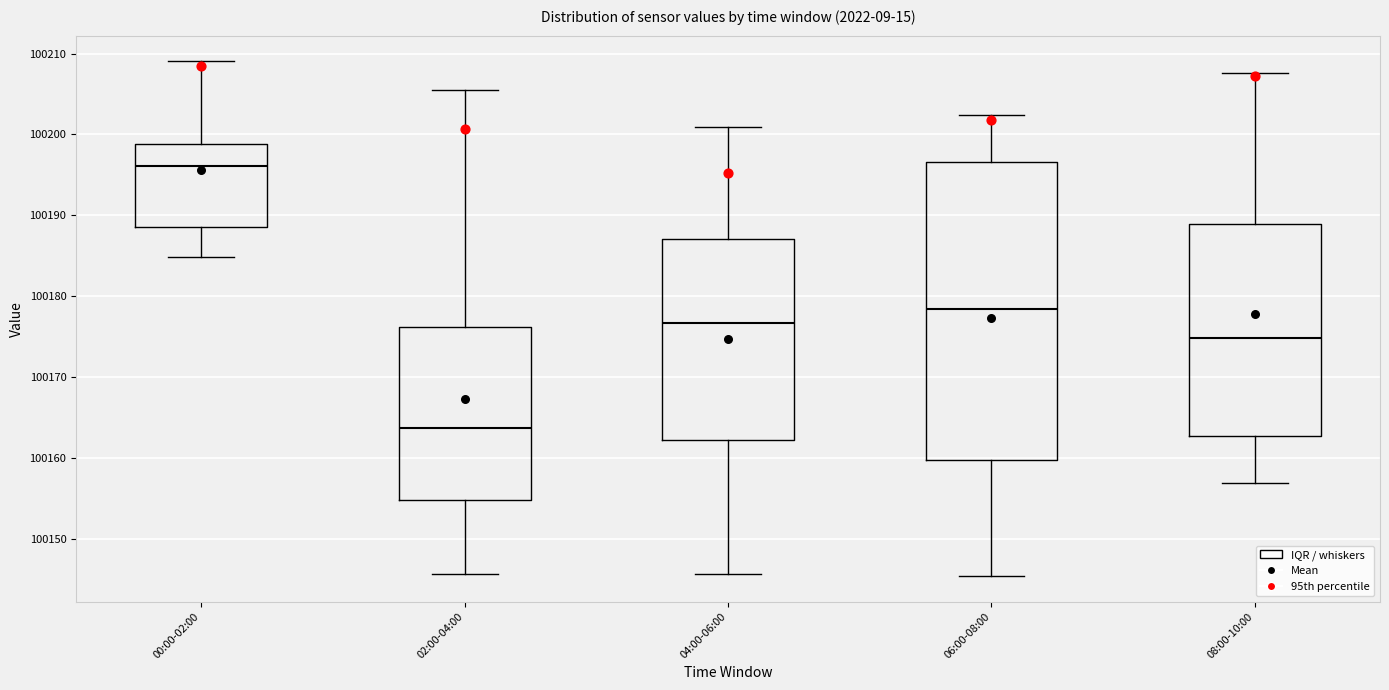

Reading left to right, transcribe this box plot: for each box, give where its median line is, the range the box spans, and where its two whiskers end, as read against the y-axis. The values are not printed on the chart, so give them approximately, as read against the axis.

00:00-02:00: median 100196, box 100189 to 100199, whiskers 100185 to 100209
02:00-04:00: median 100164, box 100155 to 100176, whiskers 100146 to 100205
04:00-06:00: median 100177, box 100162 to 100187, whiskers 100146 to 100201
06:00-08:00: median 100178, box 100160 to 100197, whiskers 100145 to 100202
08:00-10:00: median 100175, box 100163 to 100189, whiskers 100157 to 100208